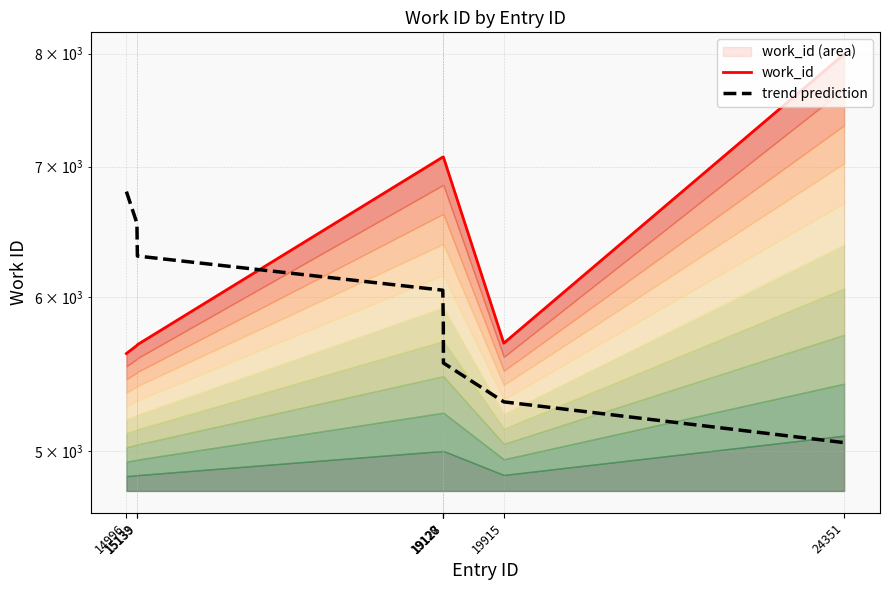

Where is trend prediction nearest to the value 5923?

19127